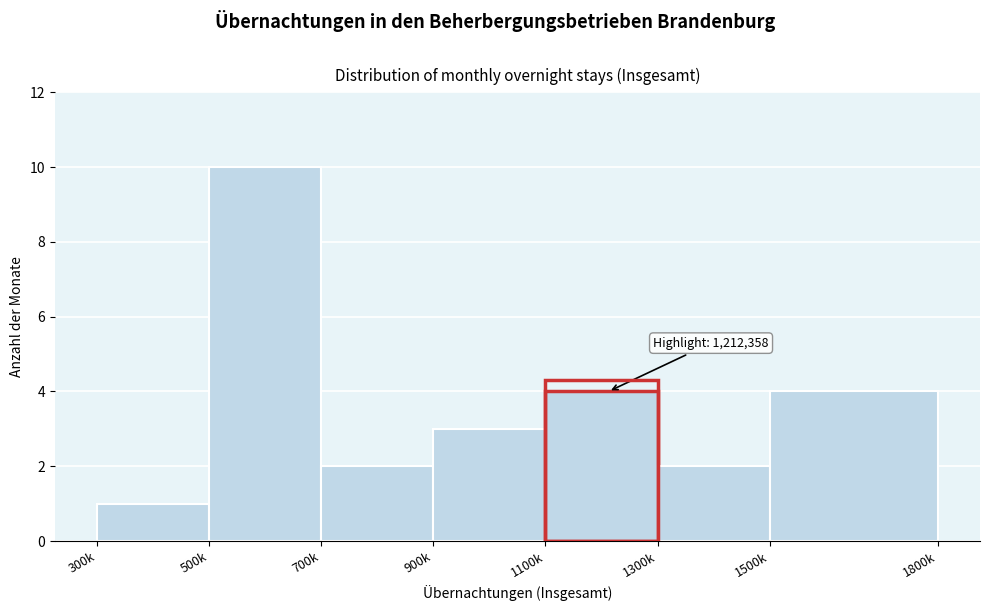

Reading left to right, extract all data points from this chart.

300k=1	500k=10	700k=2	900k=3	1100k=4	1300k=2	1500k=4